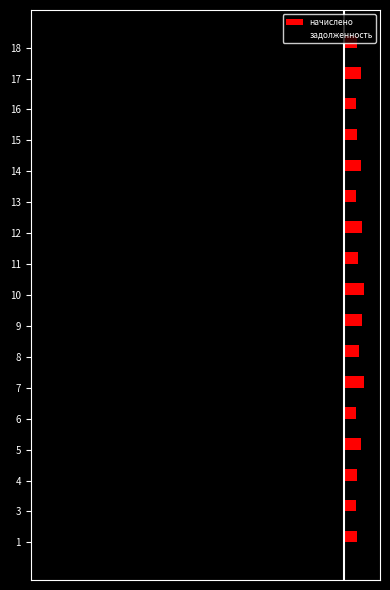

What are all the series names shown in the legend?

начислено, задолженность